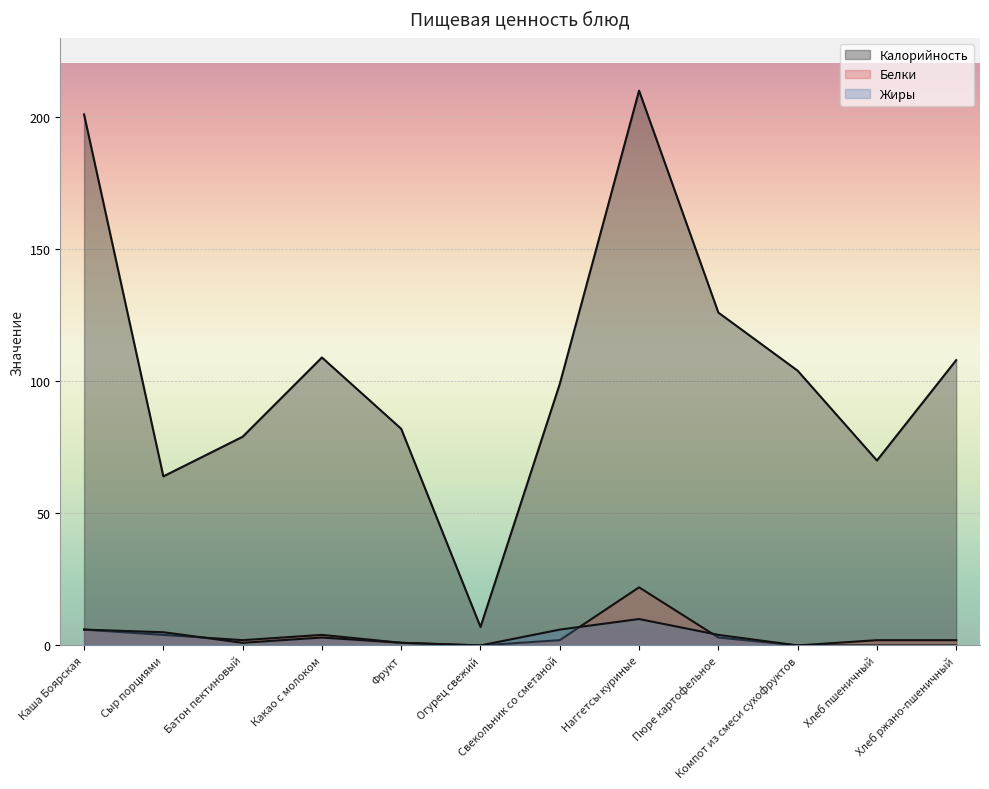

True or false: Жиры has more than 1 interior local peaks.

True